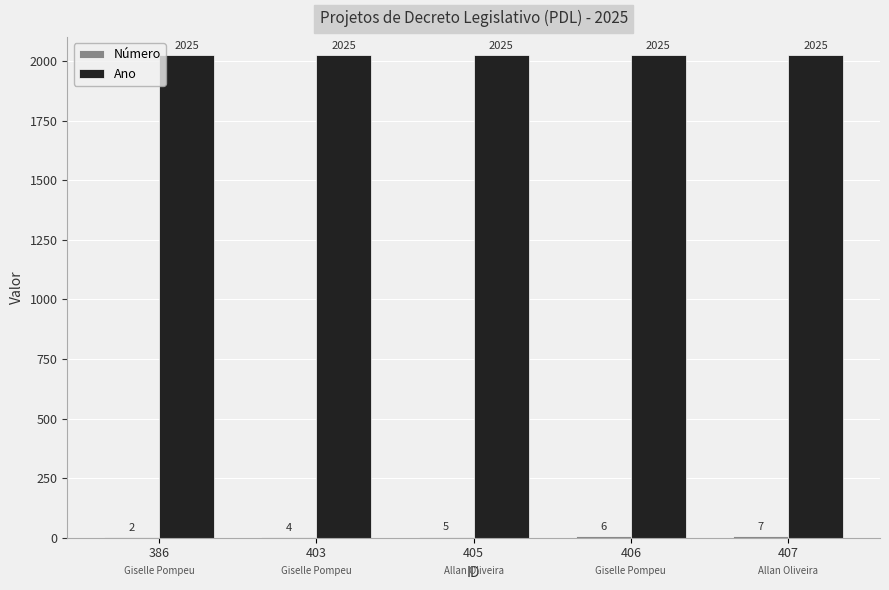

Is it true that Ano equals 2025 at 403?

True